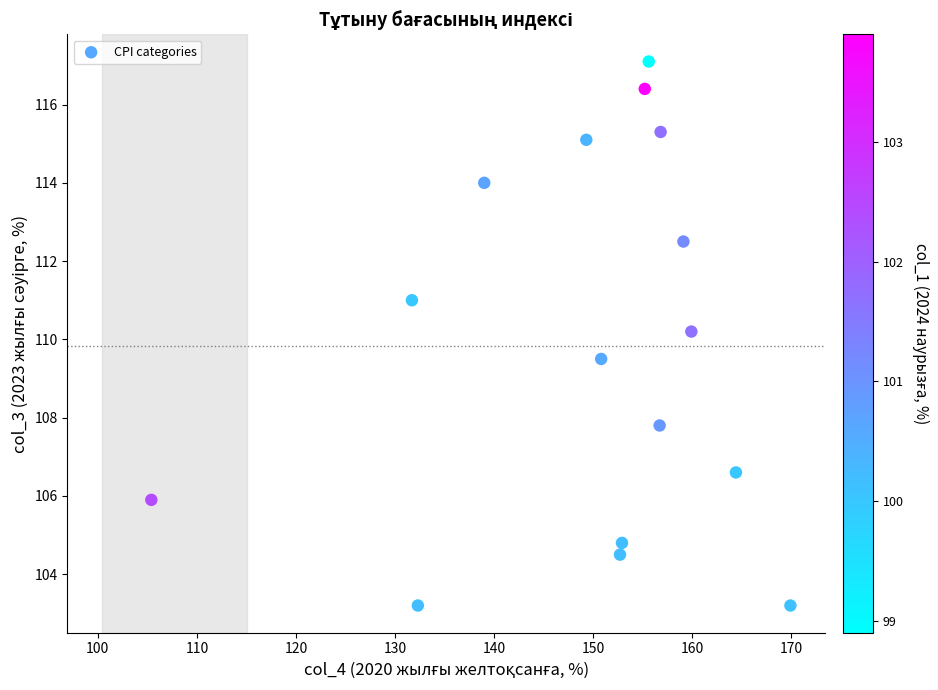

What is the range of X values (max minus min)?

64.5